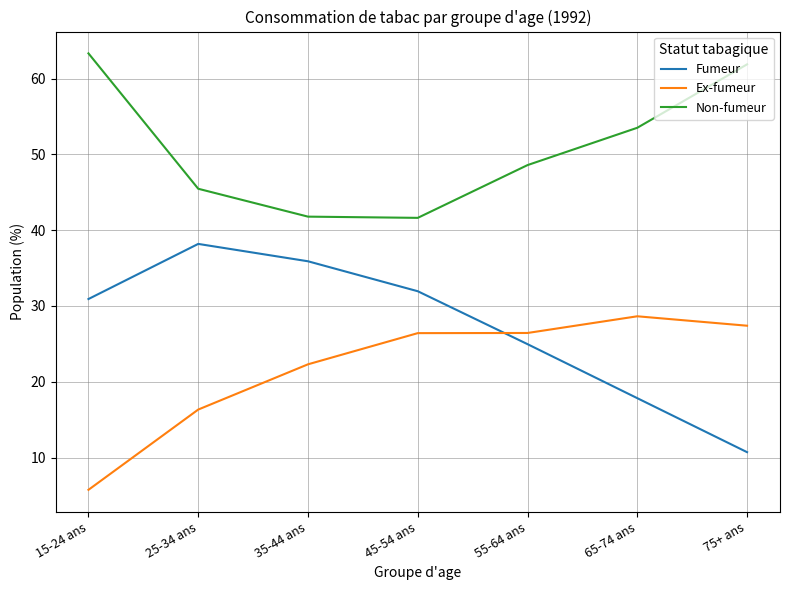

True or false: Ex-fumeur and Non-fumeur intersect in this chart.

False